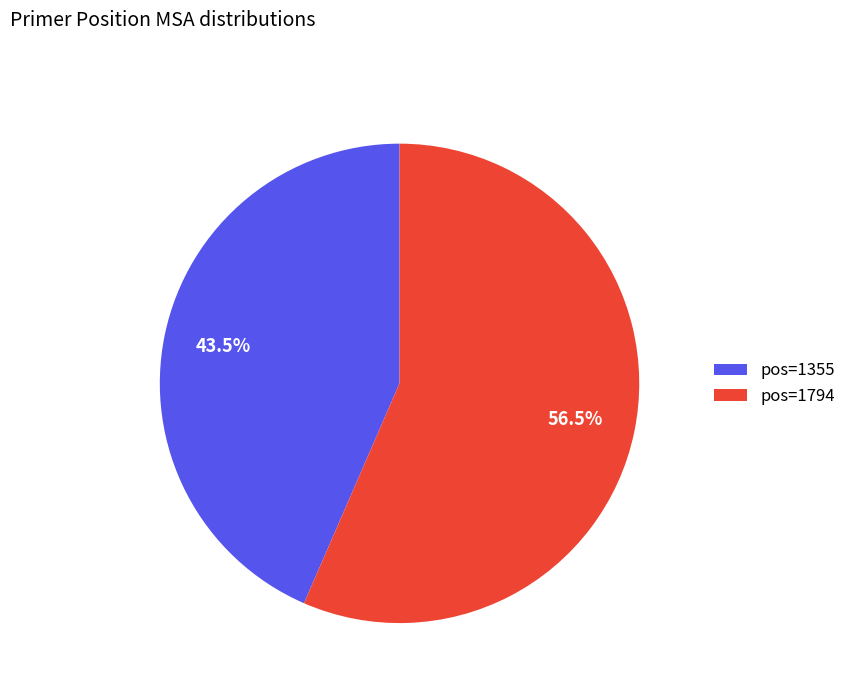

What is the majority slice?

pos=1794